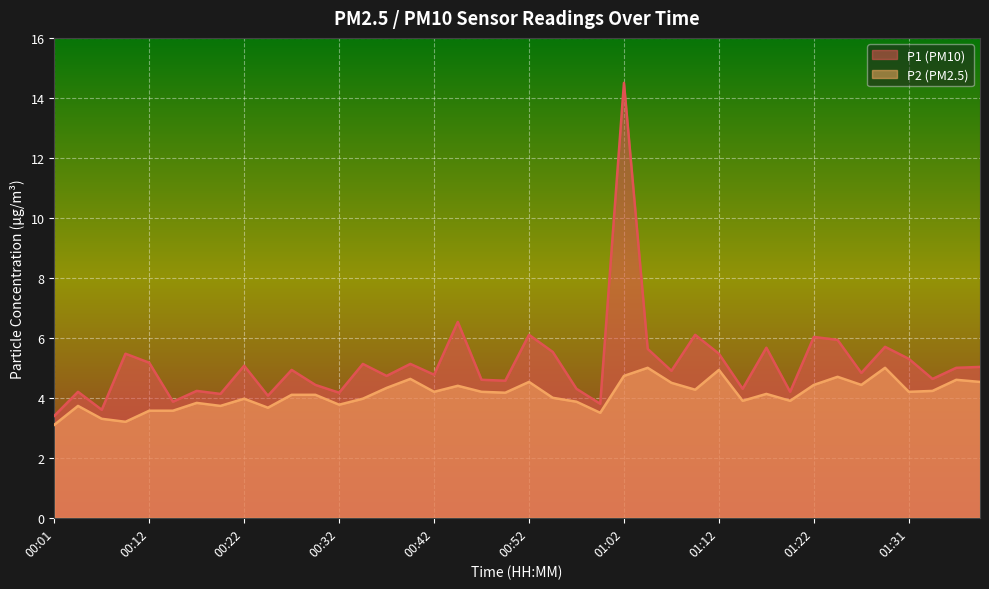

What is the sum of all P1 values?

205.2